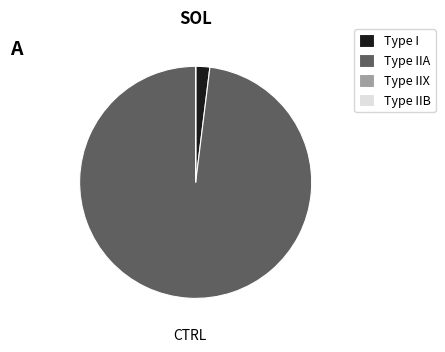

The Type I slice represents 2% of the pie. True or false?

True